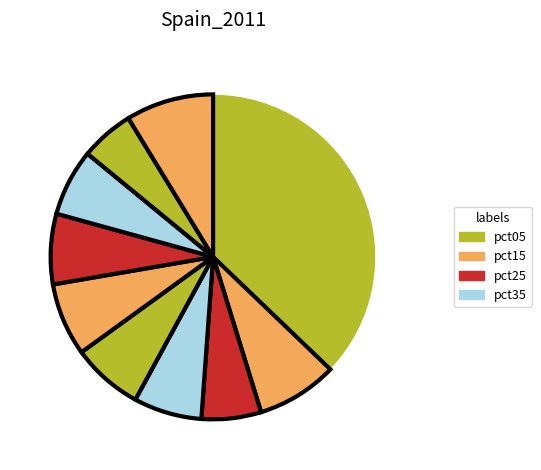

How many slices are in this pie chart?

10